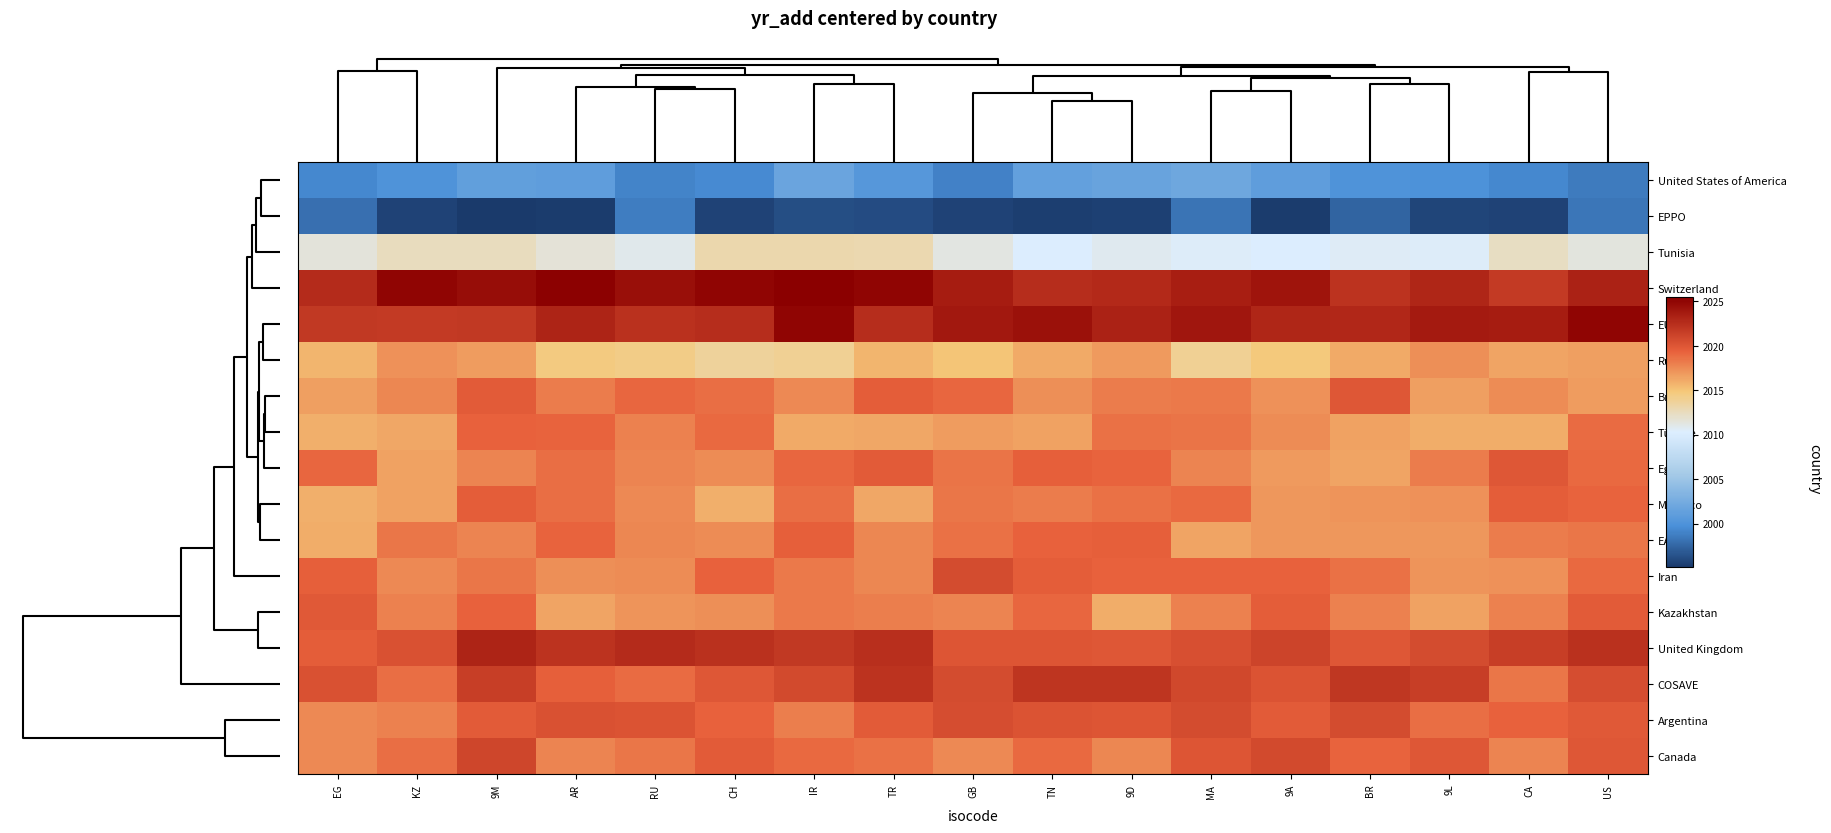

What is the greatest value displayed?

2025.5